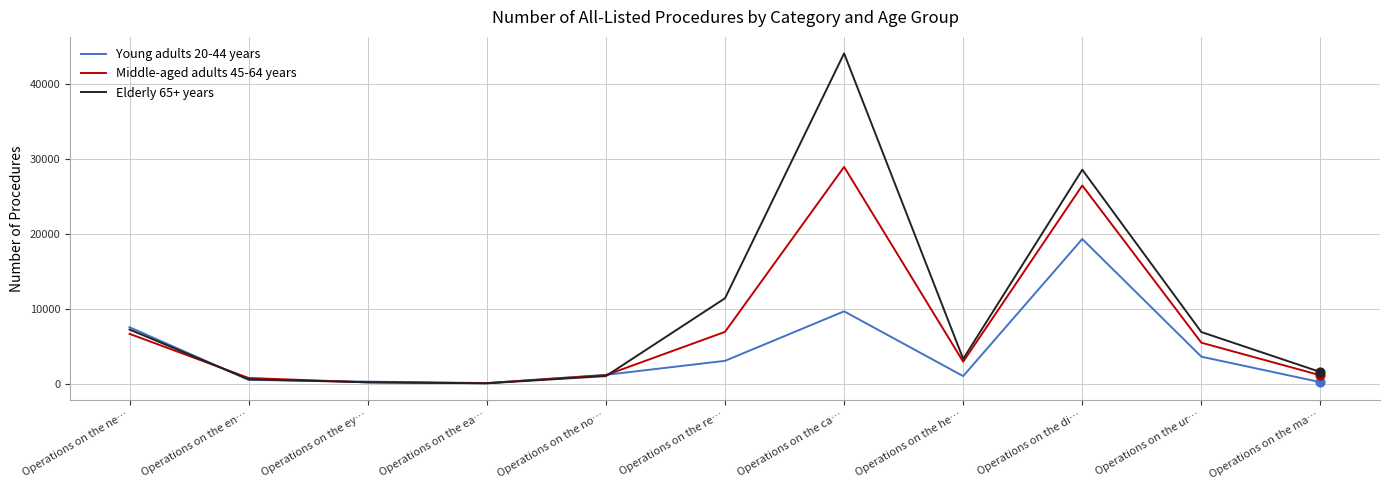

Which series has the largest range (max minus min)?

Elderly 65+ years